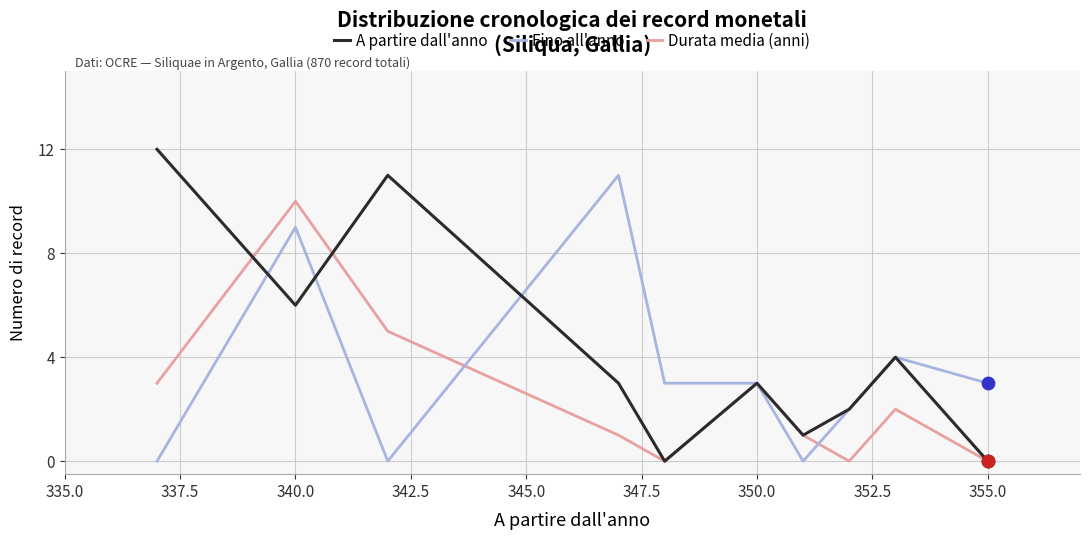

Which series has the largest total across all categories?

A partire dall'anno